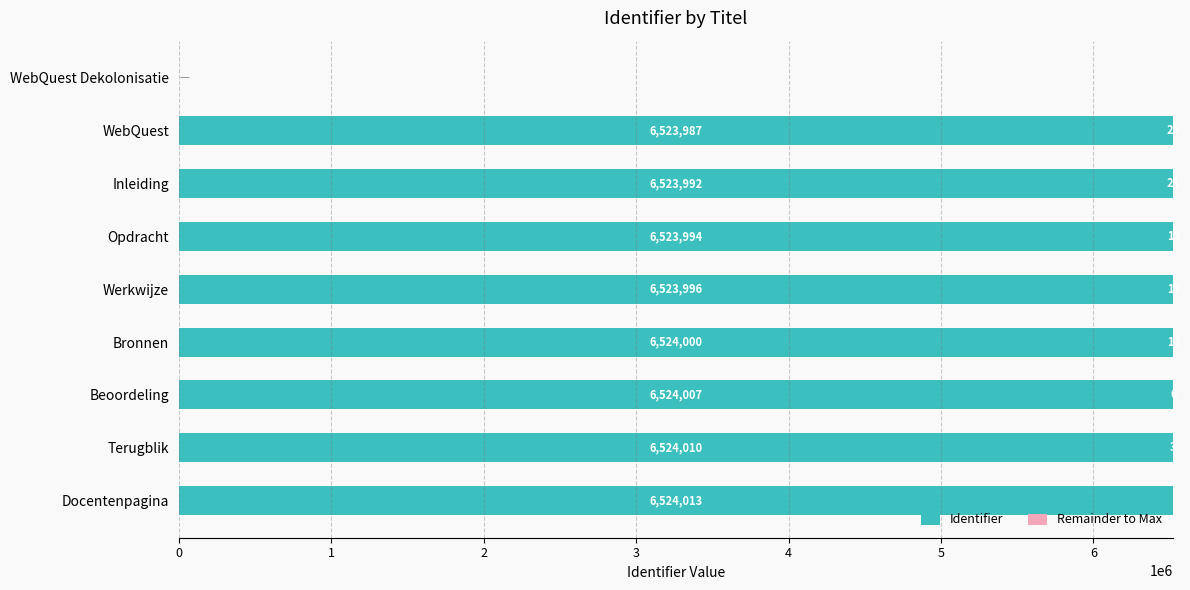

At which label does Identifier reach its peak?

Docentenpagina